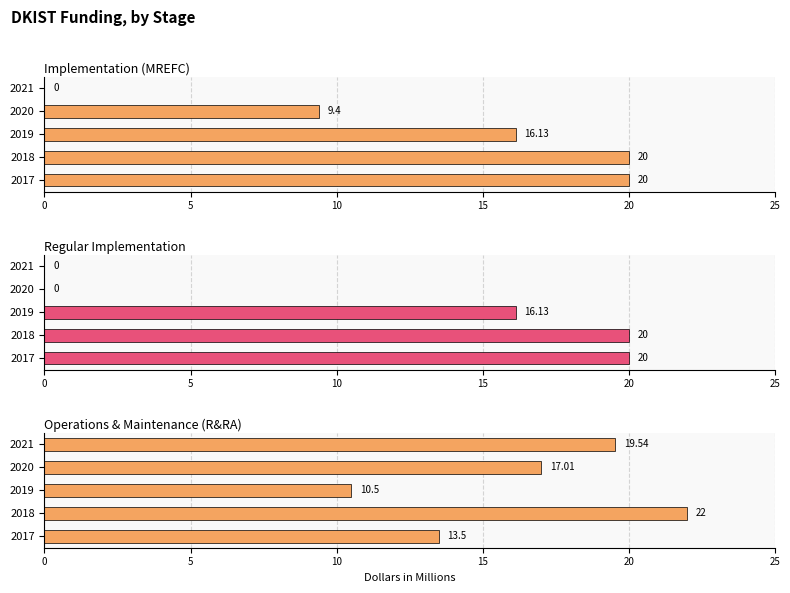

Is it true that Operations & Maintenance (R&RA) equals 30.3 at 15?

False